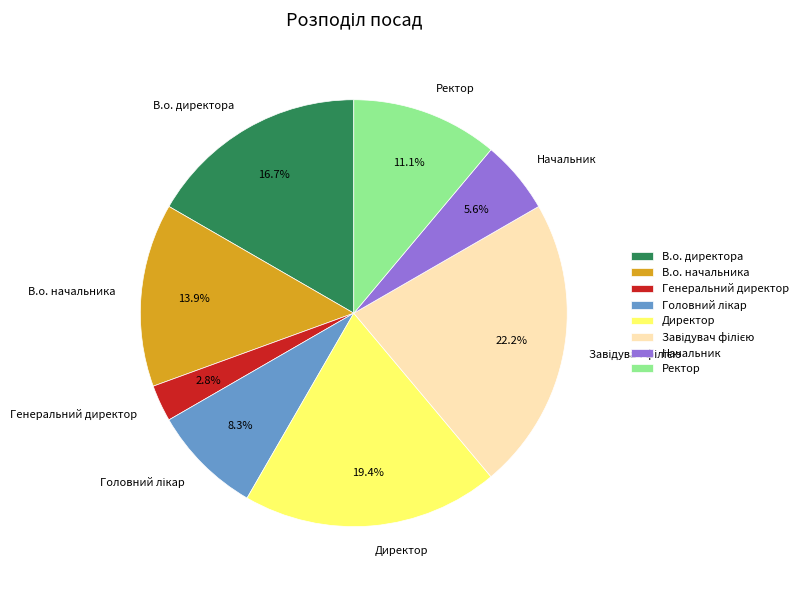

Which has a higher value, В.о. начальника or Генеральний директор?

В.о. начальника